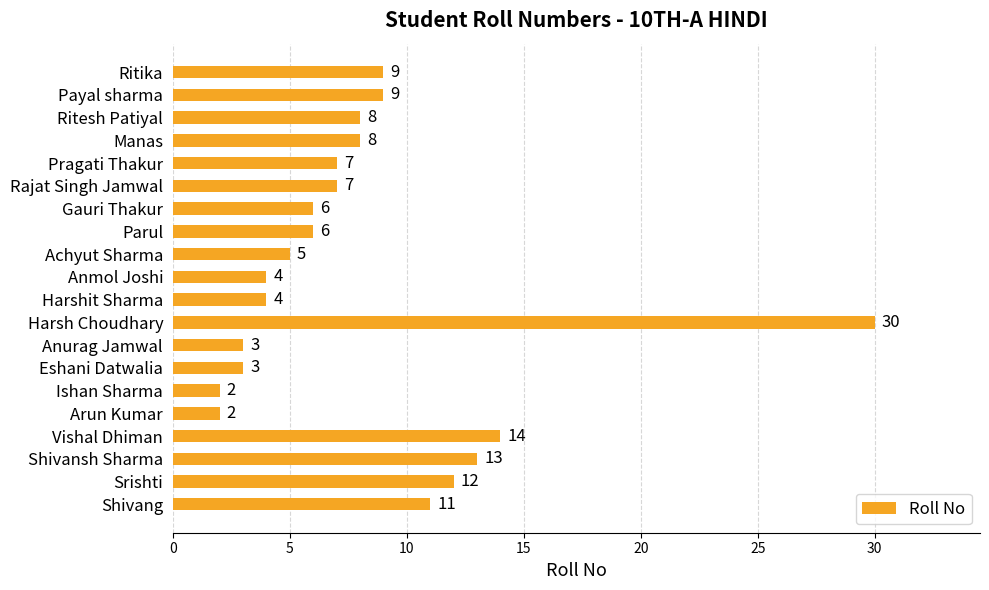

How many series are shown in this chart?

1